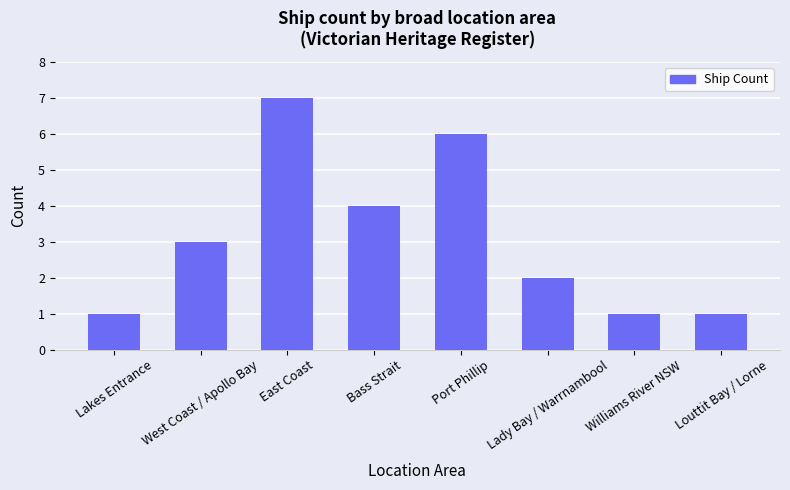

What is the difference between the second highest and minimum values?

5